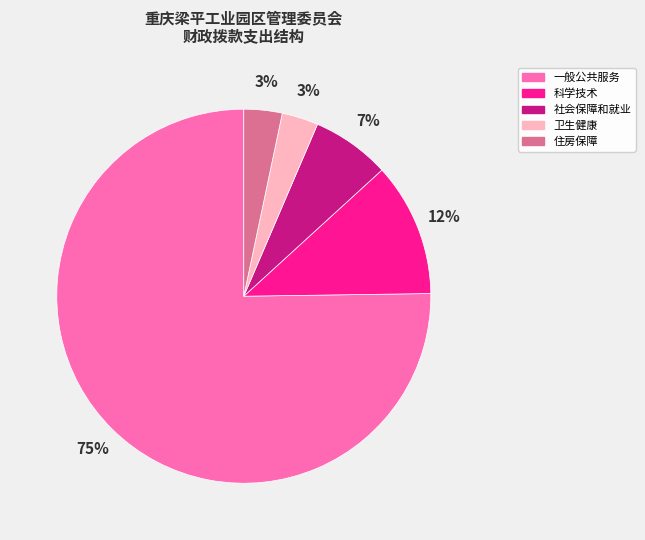

How many slices are in this pie chart?

5